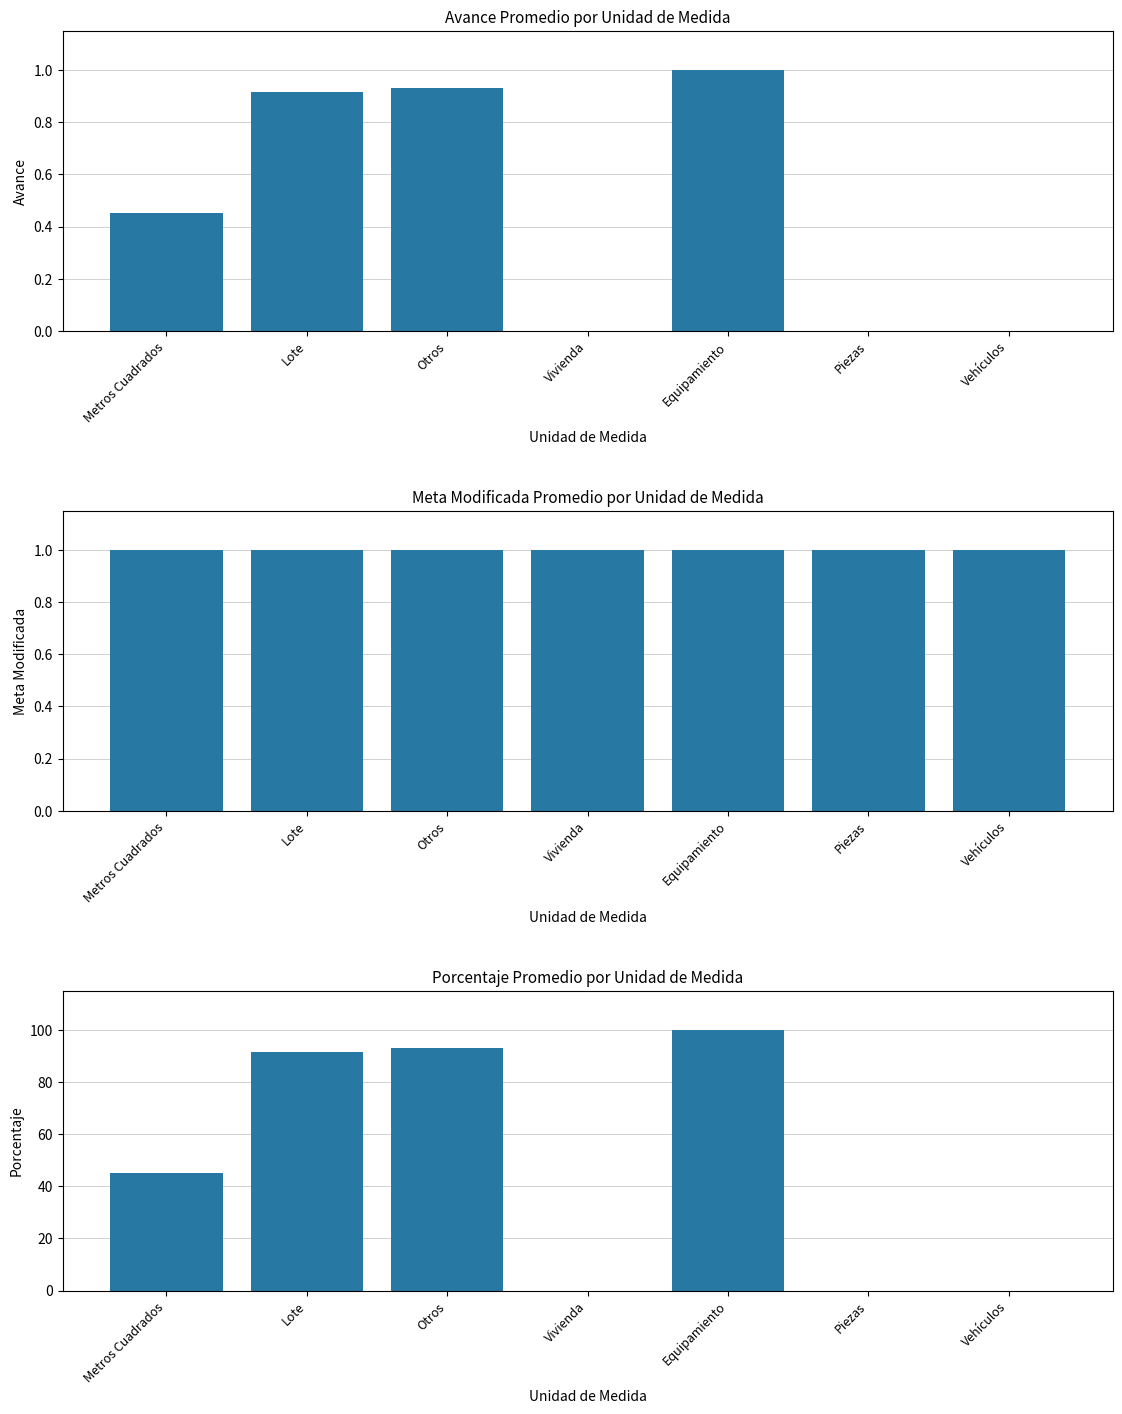

Is it true that Avg AVANCE equals 1.4 at Otros?

False